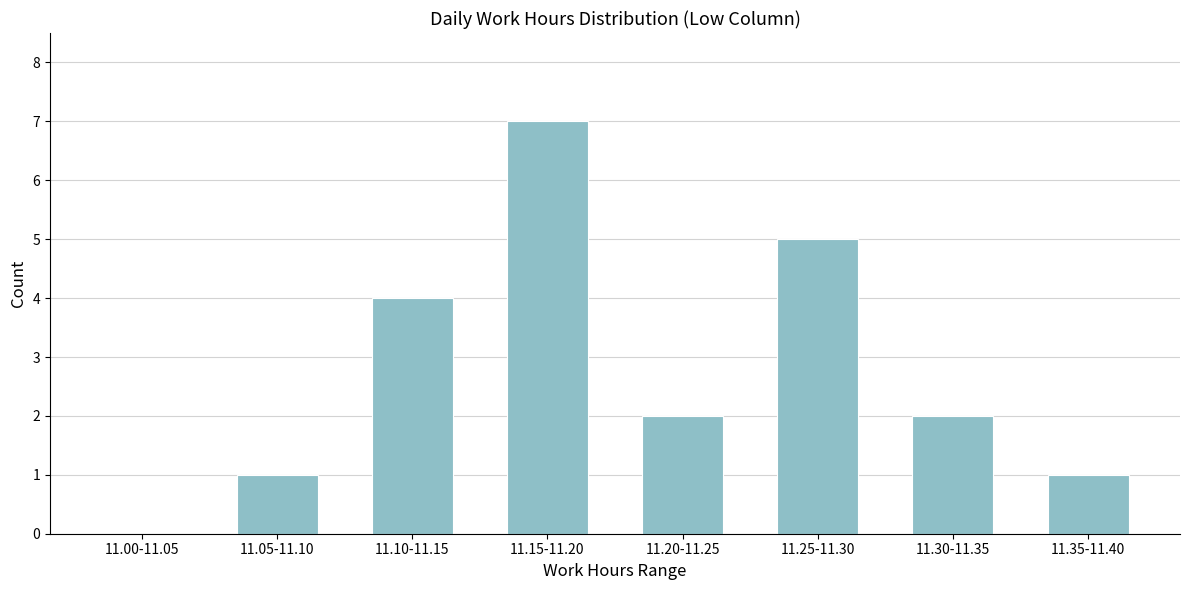

Reading right to left, extract all data points from this chart.

11.35-11.40=1	11.30-11.35=2	11.25-11.30=5	11.20-11.25=2	11.15-11.20=7	11.10-11.15=4	11.05-11.10=1	11.00-11.05=0